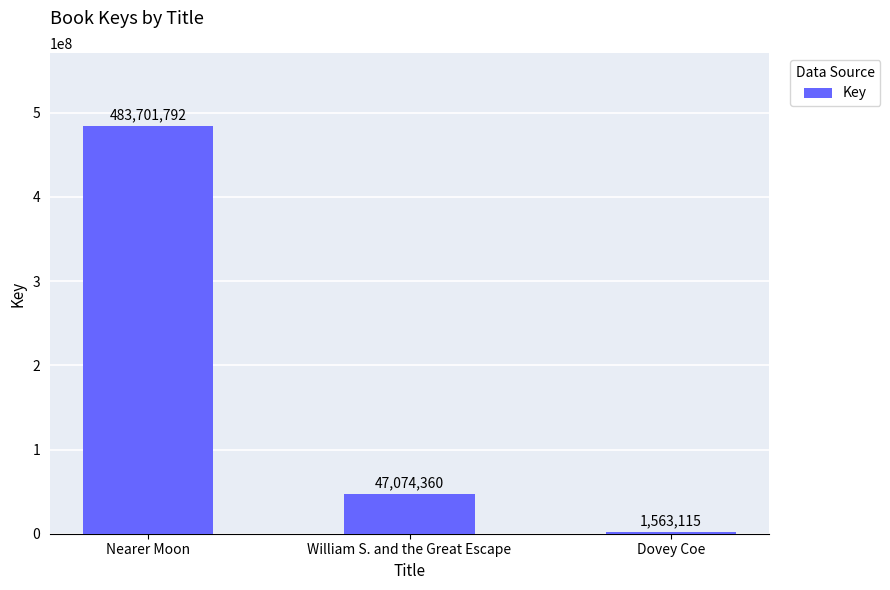

Count the number of categories in the chart.

3